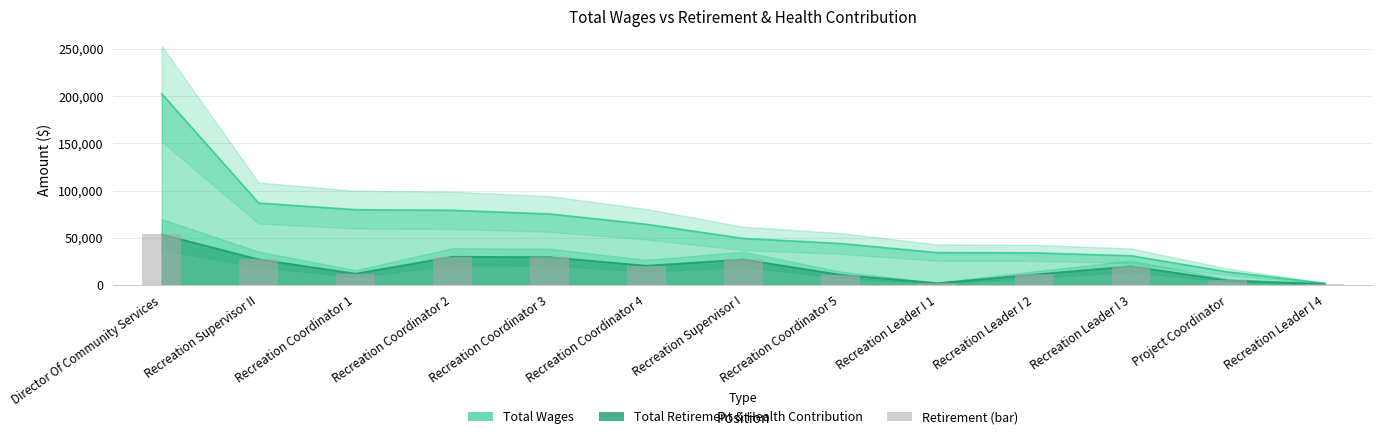

Which series has the largest range (max minus min)?

total_wages